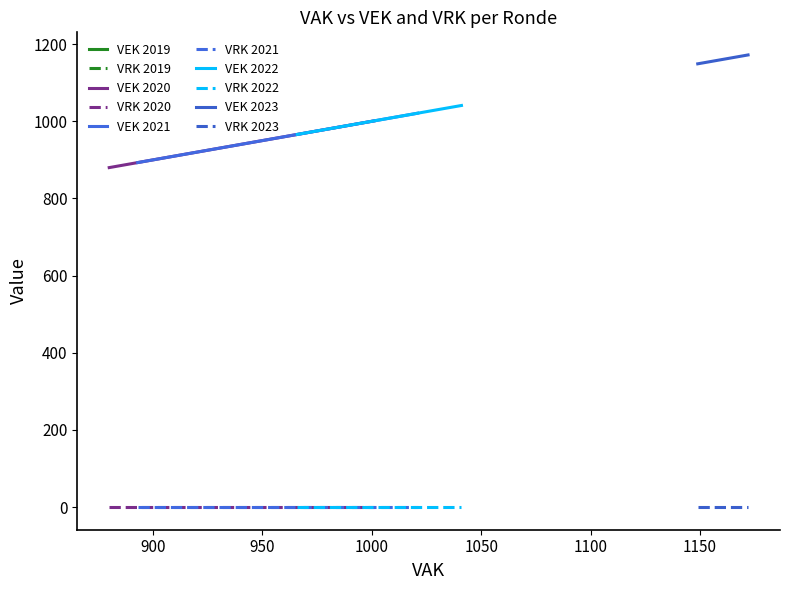

True or false: VRK and VEK intersect in this chart.

False